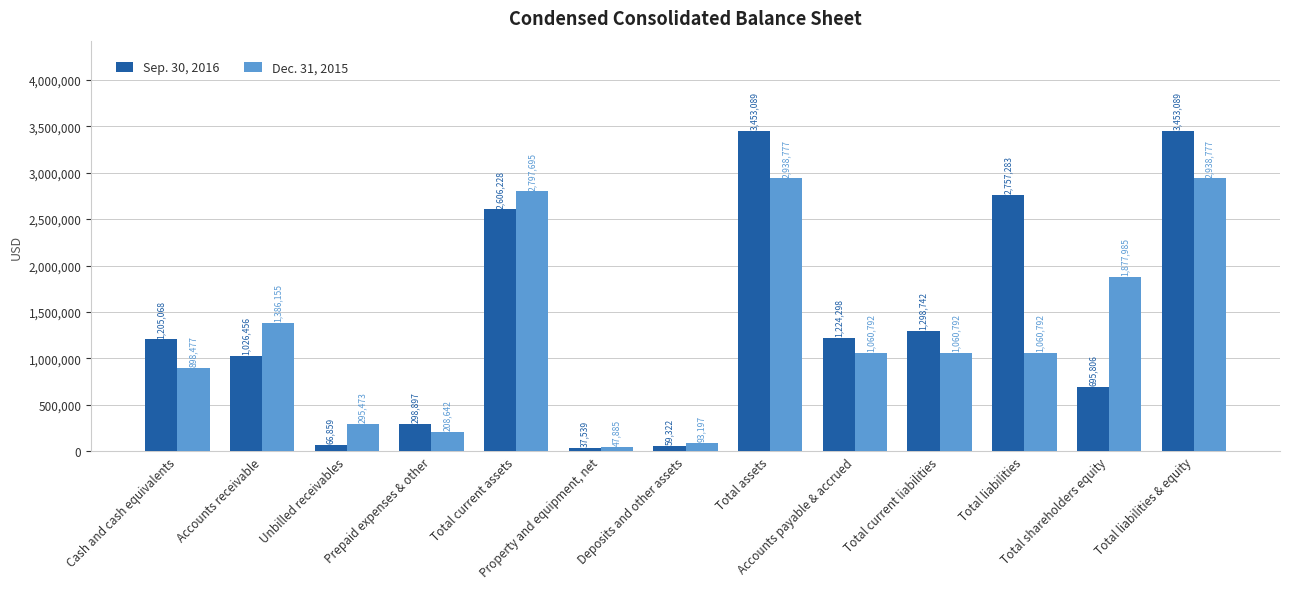

What is the difference between the Sep. 30, 2016 values at Accounts payable & accrued and Total assets?

2228791